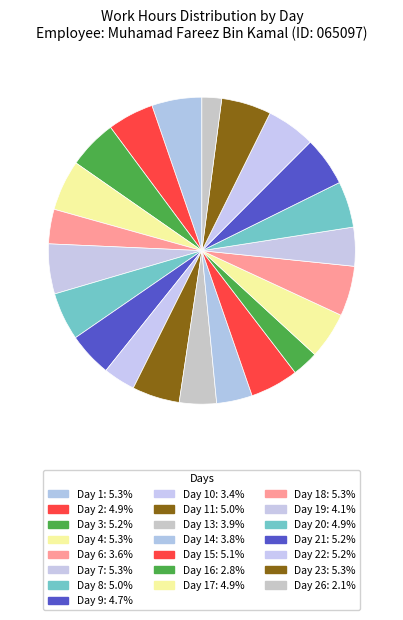

How many segments does this pie chart have?

22